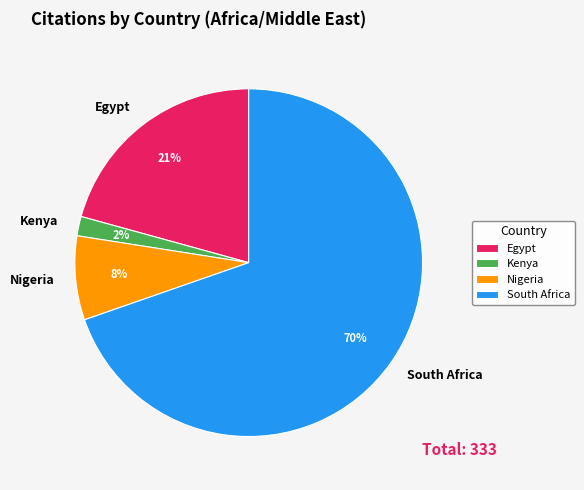

Rank the categories by value from highest to lowest.

South Africa, Egypt, Nigeria, Kenya